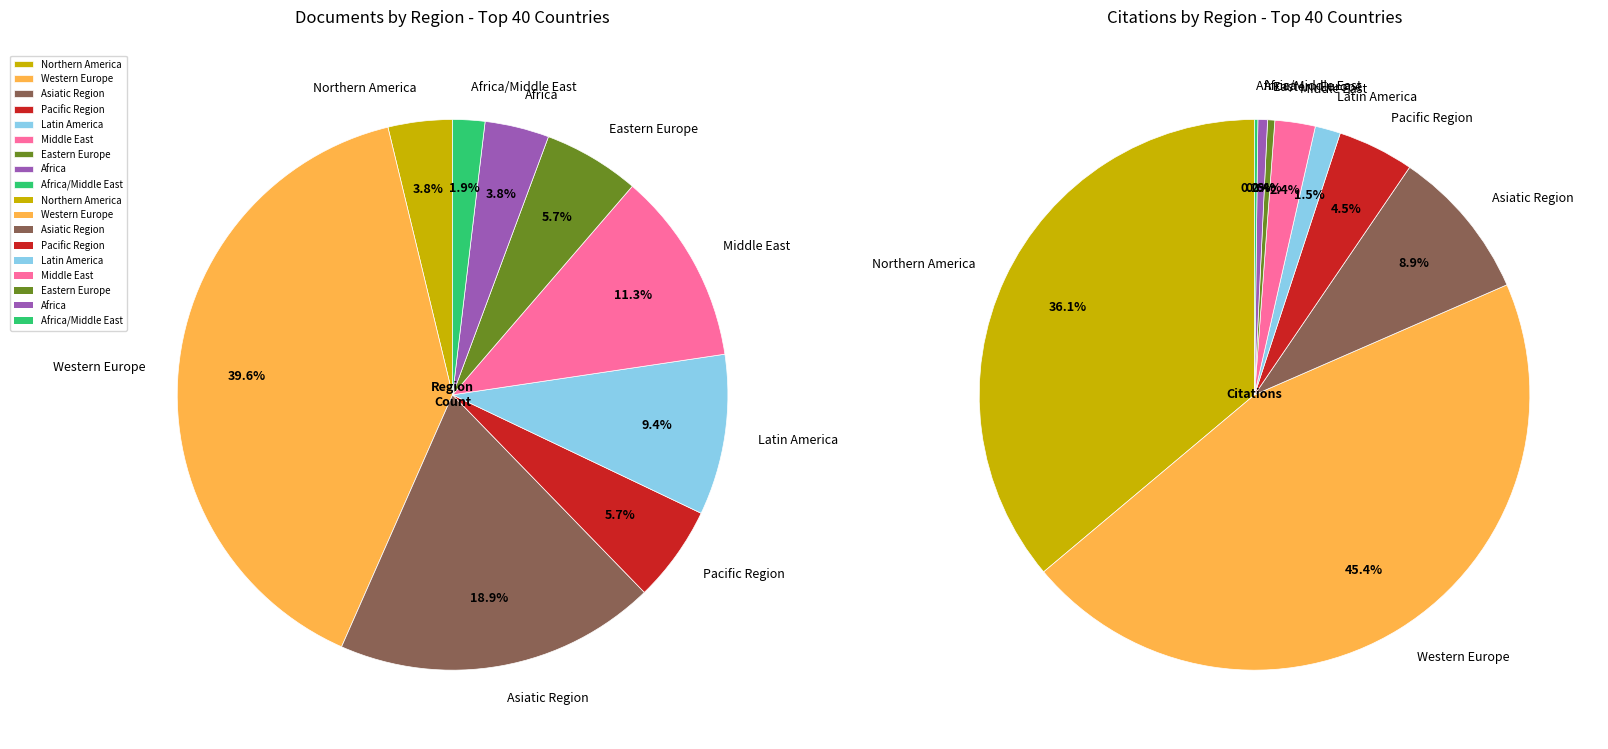

Is there a majority slice in this chart?

No